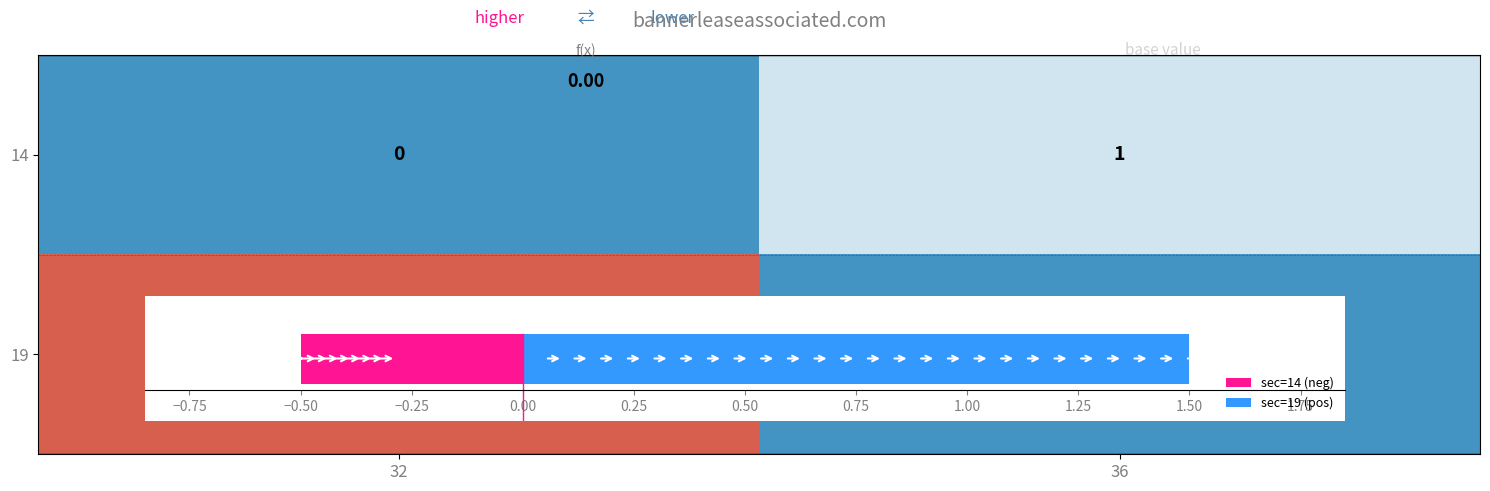

Read the 14 value at 36.

1